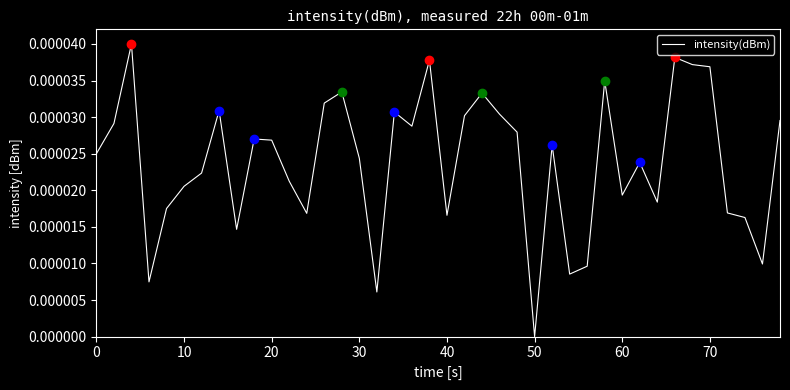

Between 60 and 10, which is larger?

10